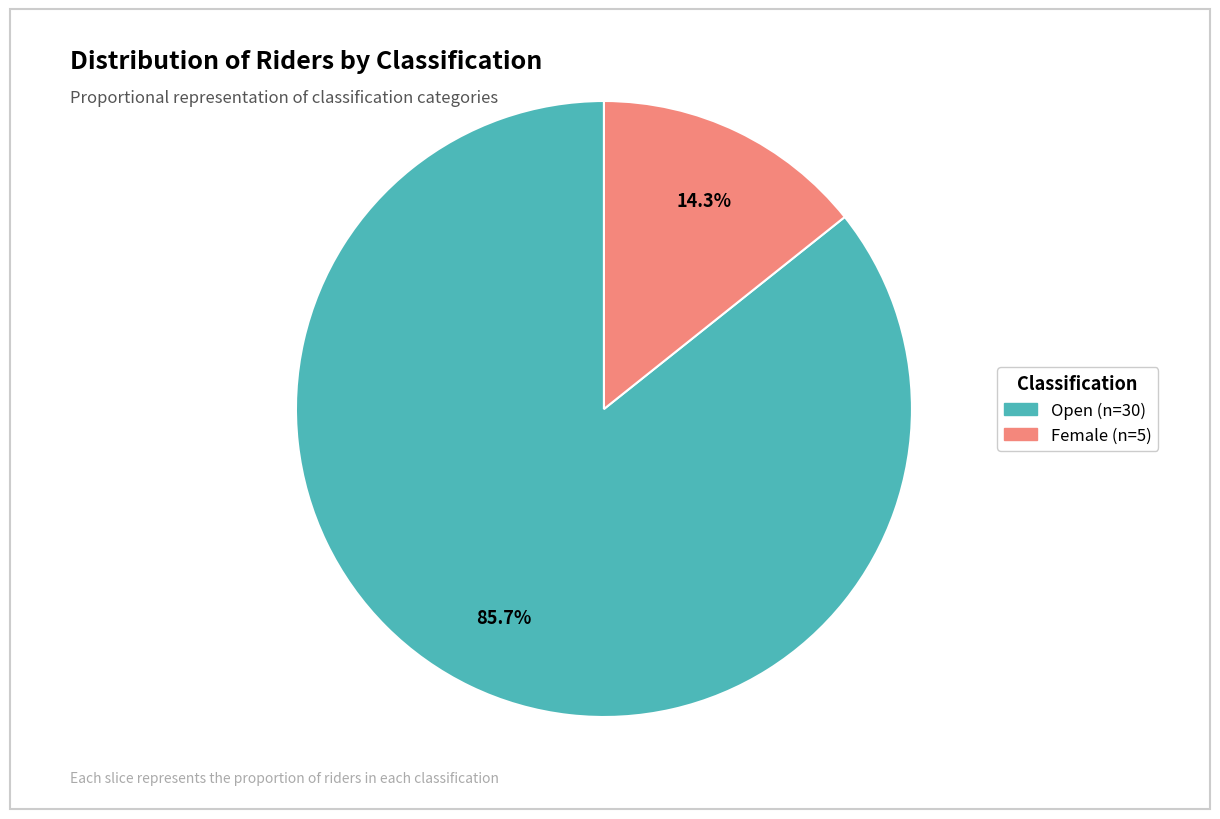

Does any single category account for the majority?

Yes